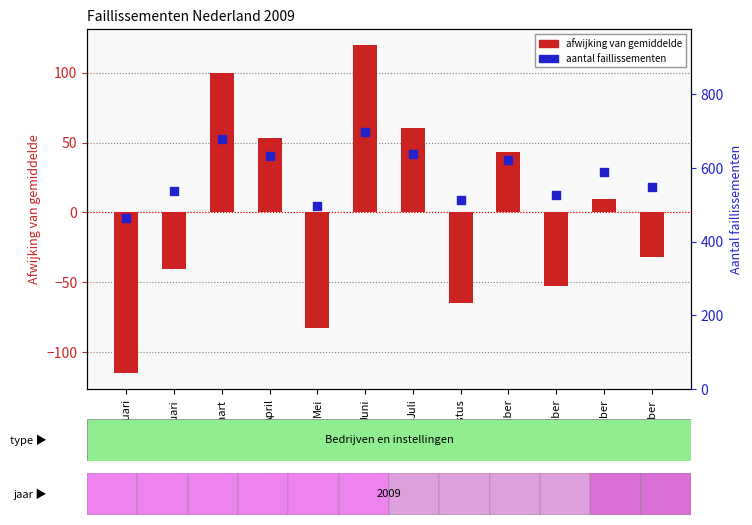

What is the total value across all series at September?

665.5